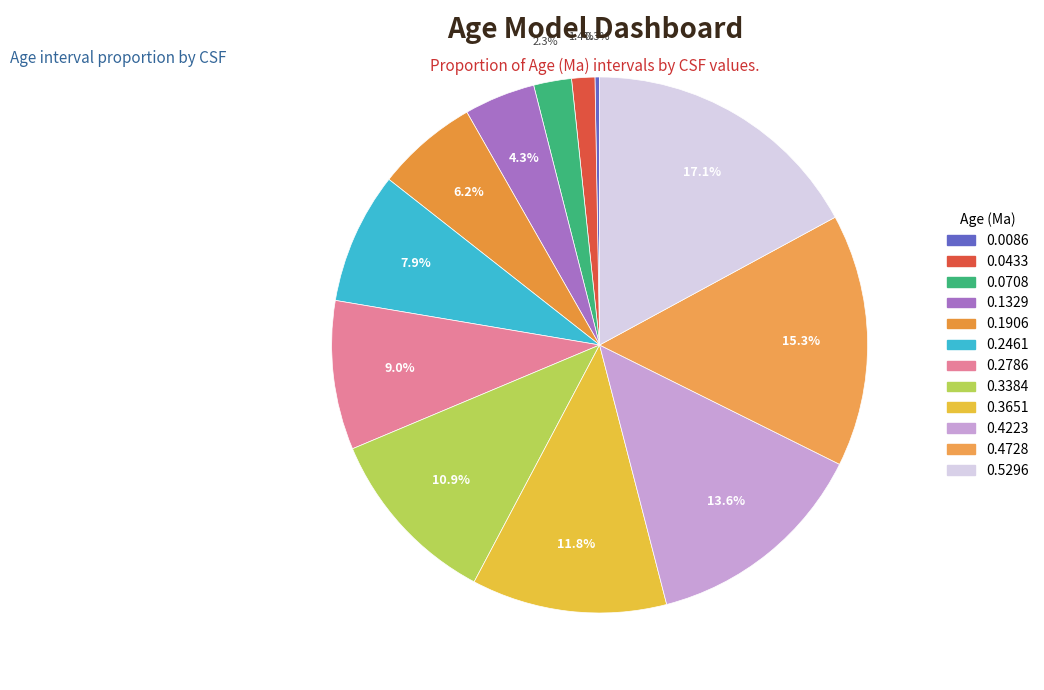

Rank the categories by value from lowest to highest.

0.0086, 0.0433, 0.0708, 0.1329, 0.1906, 0.2461, 0.2786, 0.3384, 0.3651, 0.4223, 0.4728, 0.5296